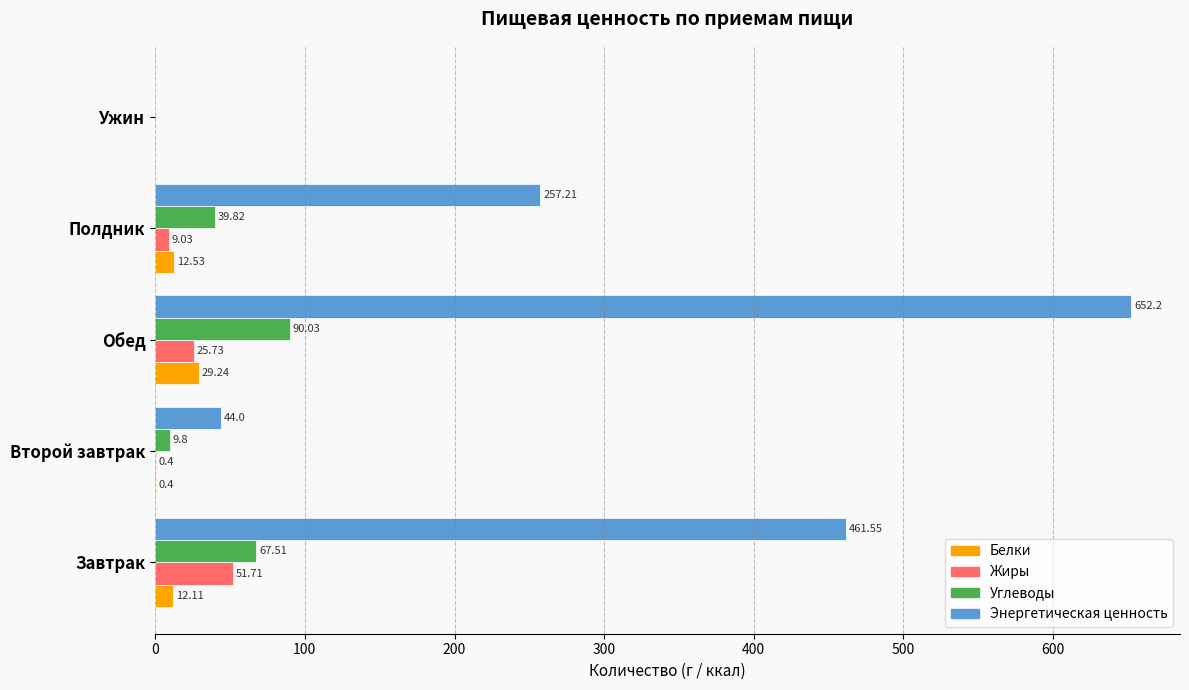

Which category has the highest value in the Жиры series?

Завтрак